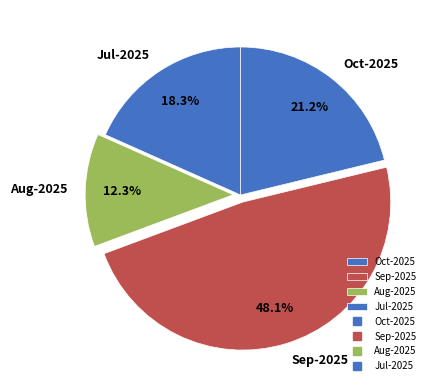

Which category has the smallest portion of the pie?

Aug-2025